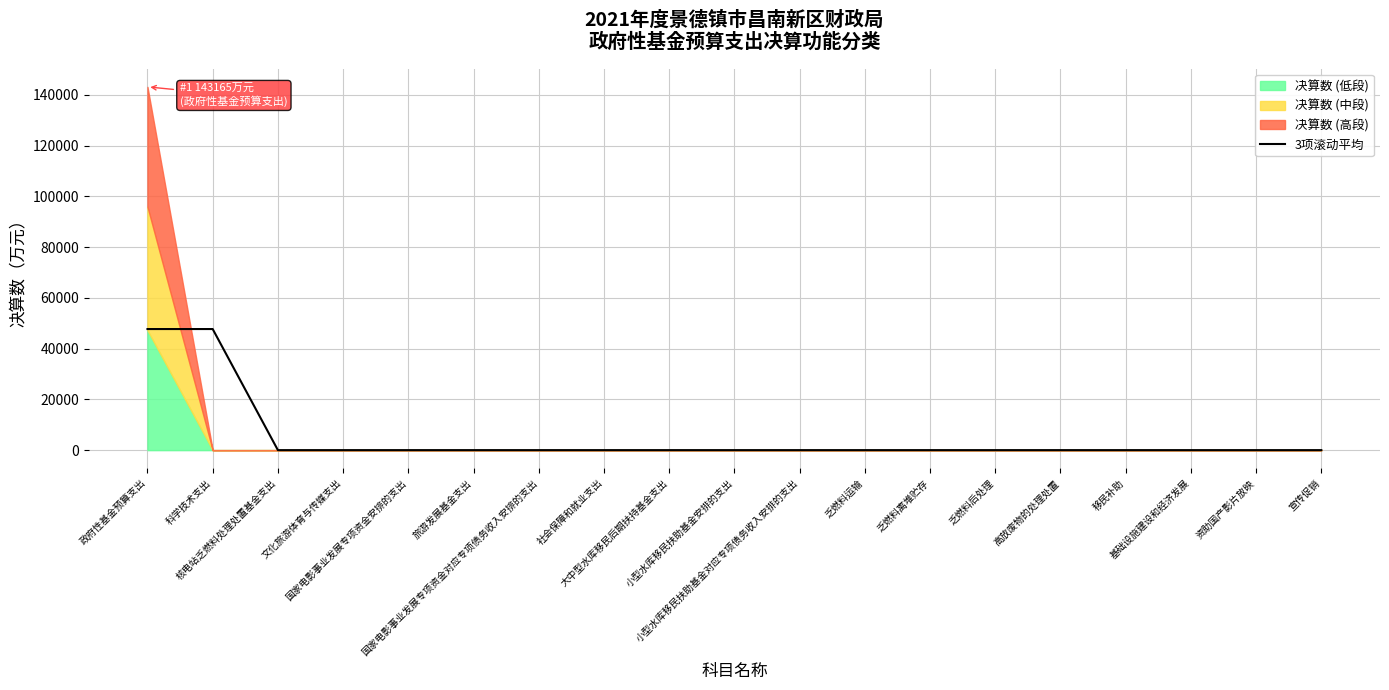

Which has a higher value, 国家电影事业发展专项资金安排的支出 or 乏燃料运输?

国家电影事业发展专项资金安排的支出